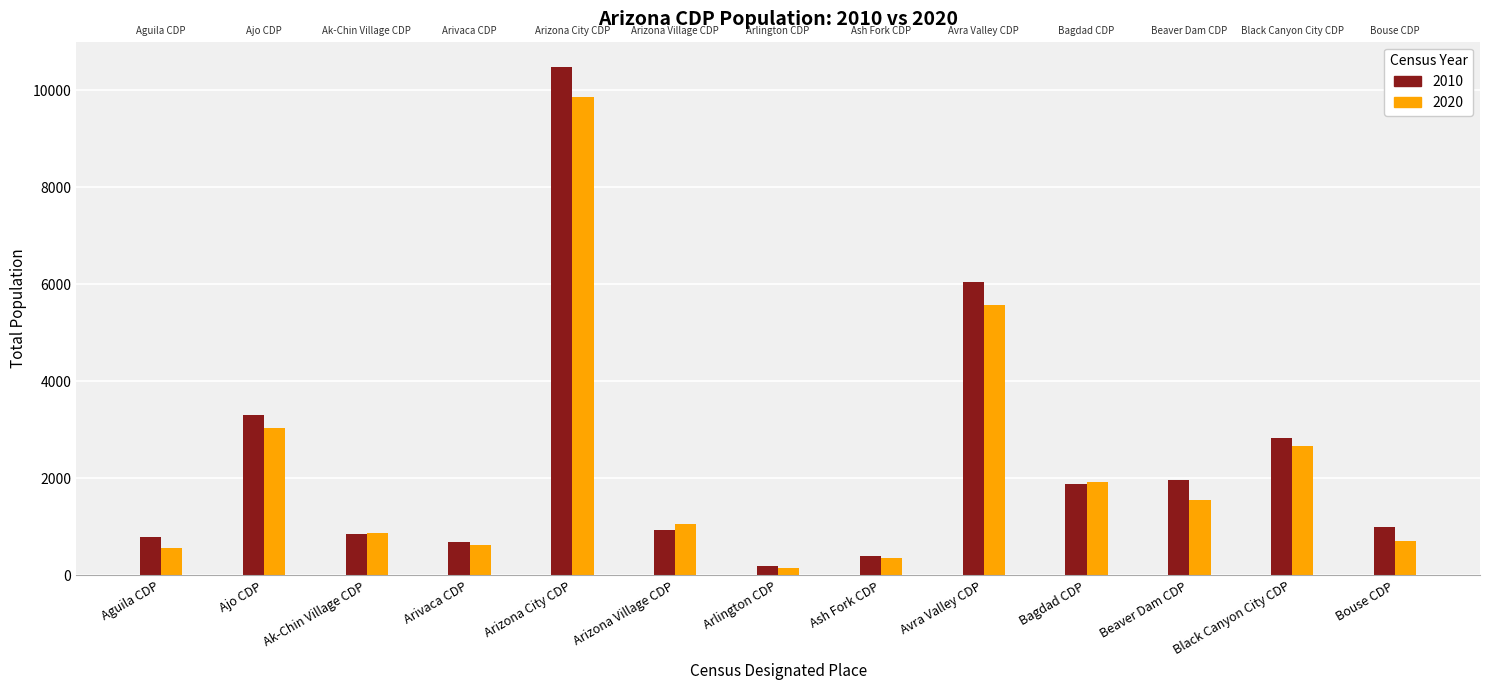

How many groups of bars are there?

13